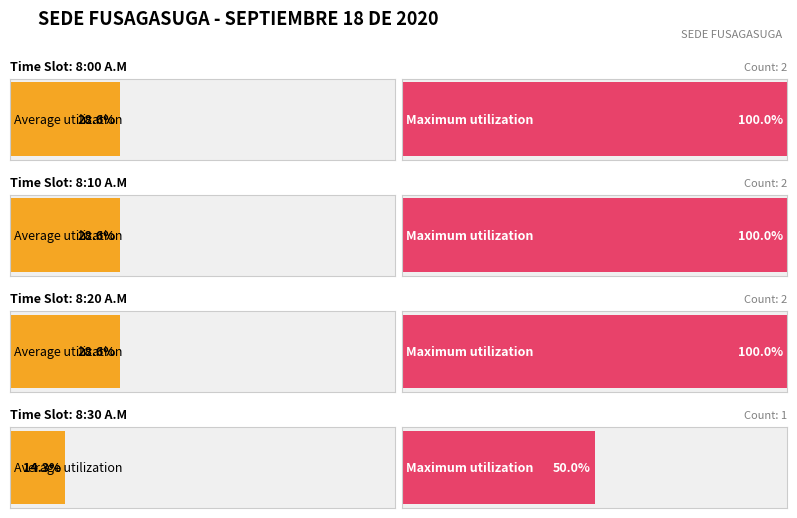

Are the bars grouped side by side (vs. stacked)?

No